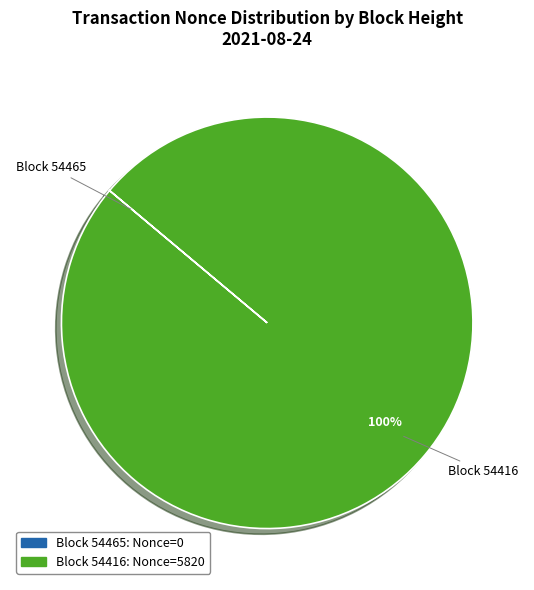

Is there a majority slice in this chart?

Yes